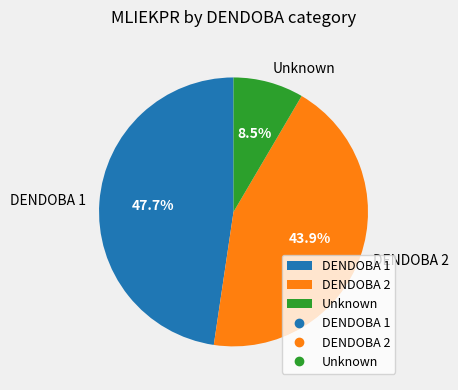

What is the ratio of the value at DENDOBA 2 to the value at DENDOBA 1?

0.9